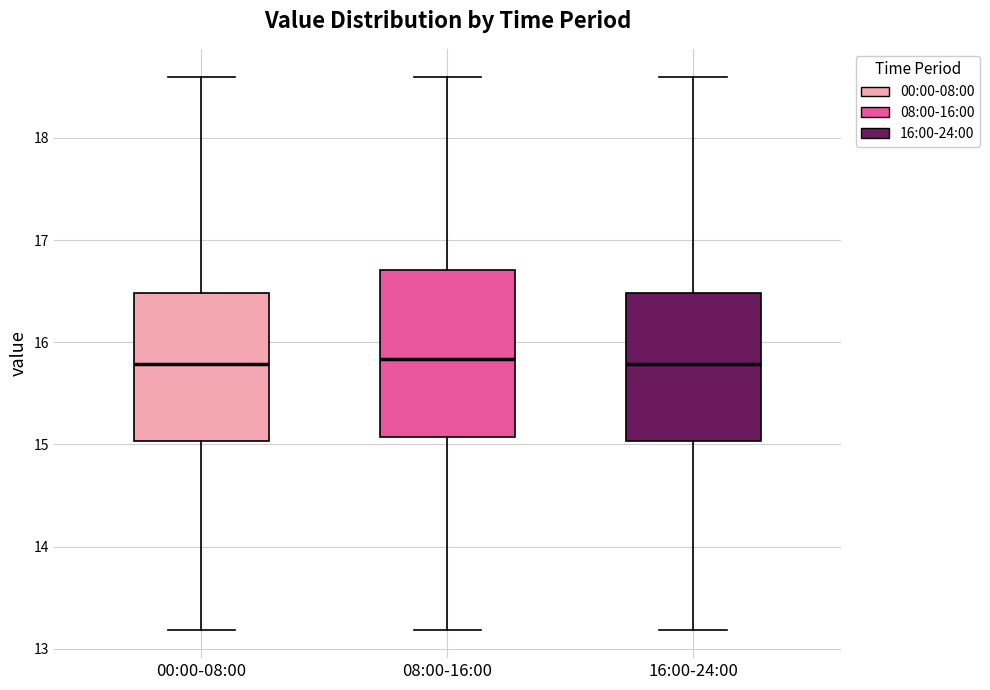

Reading left to right, read every box against the y-axis: the position of its median line, the range the box covers, and the ends of its whiskers. The values are not printed on the chart, so give them approximately, as read against the axis.

00:00-08:00: median 15.8, box 15.0 to 16.5, whiskers 13.2 to 18.6
08:00-16:00: median 15.8, box 15.1 to 16.7, whiskers 13.2 to 18.6
16:00-24:00: median 15.8, box 15.0 to 16.5, whiskers 13.2 to 18.6